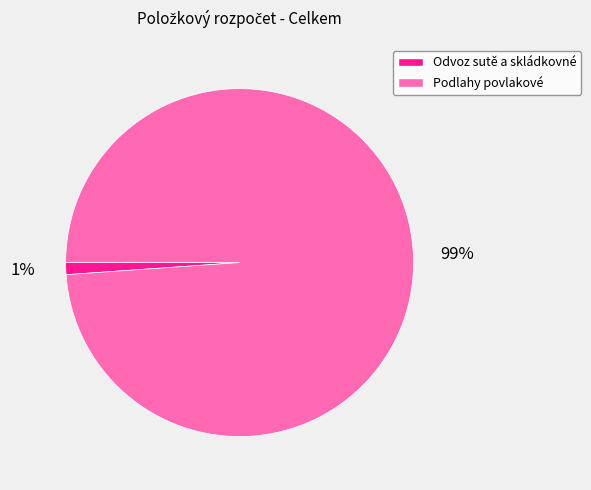

Is it true that Podlahy povlakové is 99% of the pie?

True